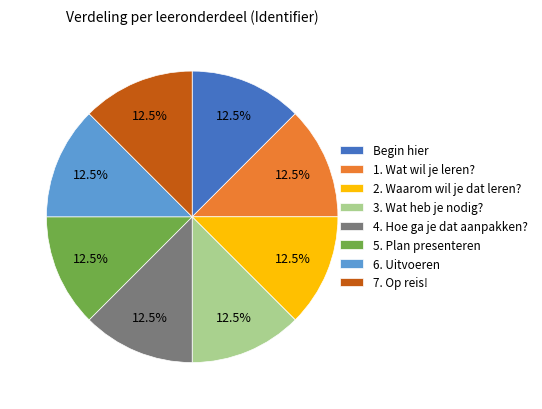

What is the ratio of the value at 7. Op reis! to the value at 6. Uitvoeren?

1.0